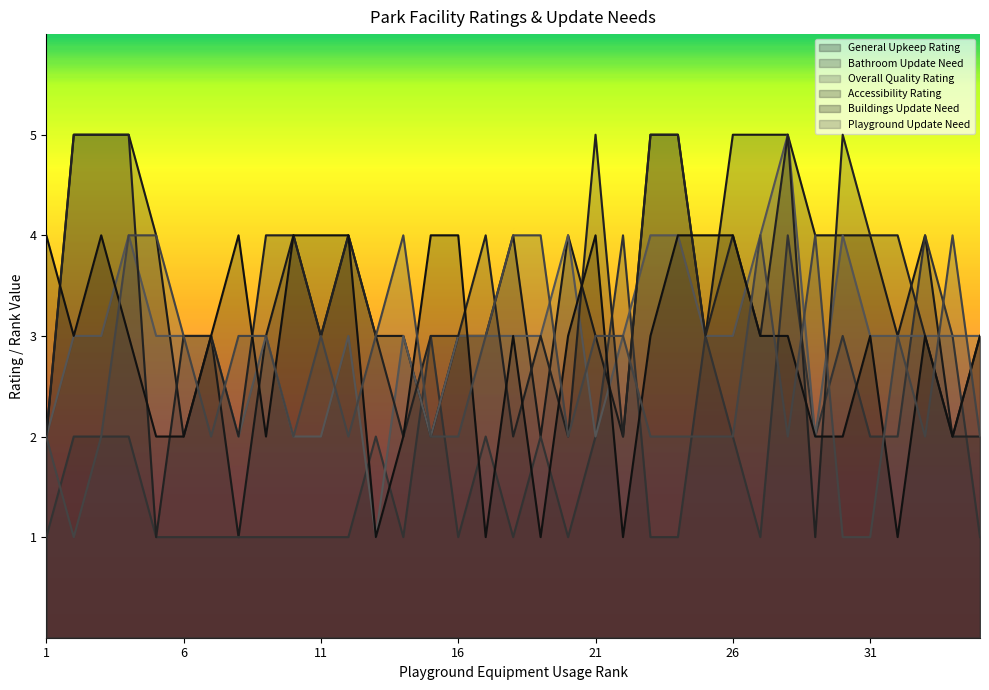

What is the maximum value for Buildings Update Need?

4